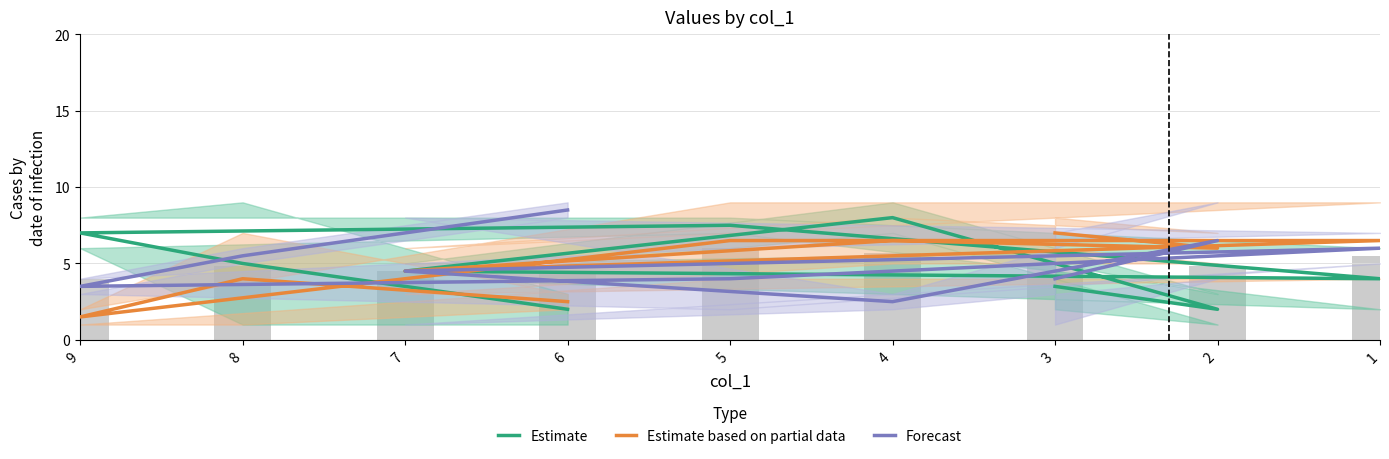

True or false: Estimate based on partial data has a value of 2.5 at 6.

True